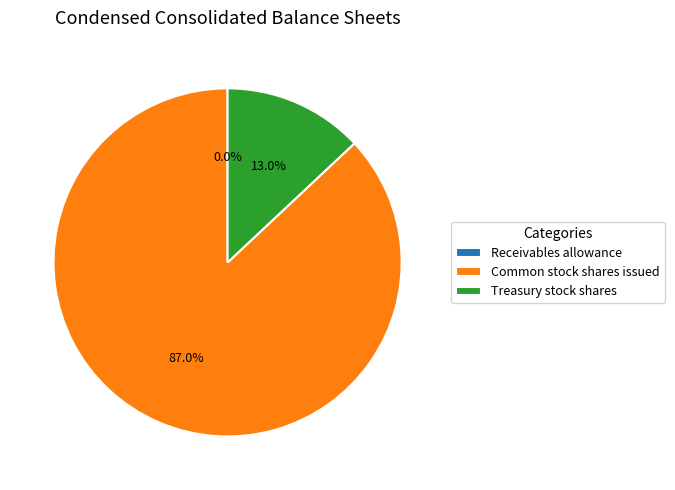

Is there a majority slice in this chart?

Yes